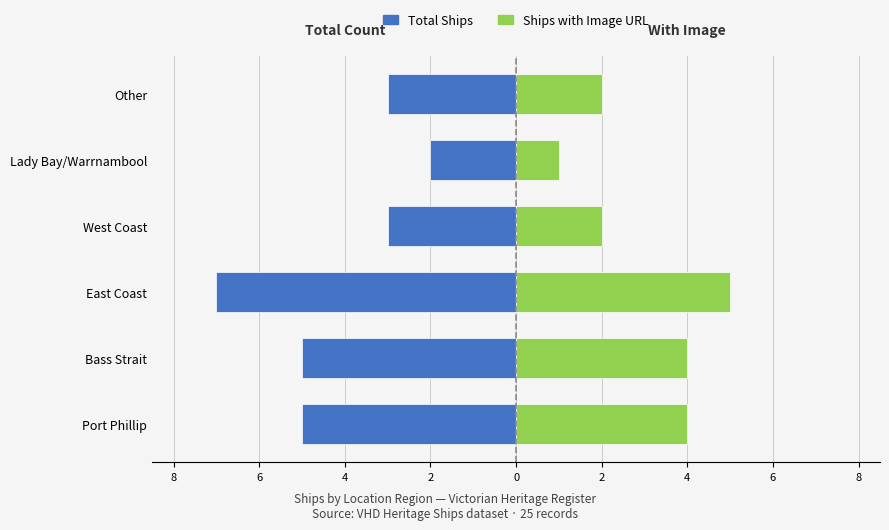

Is the value of Ships with Image at West Coast greater than the value of Total Ships at East Coast?

Yes